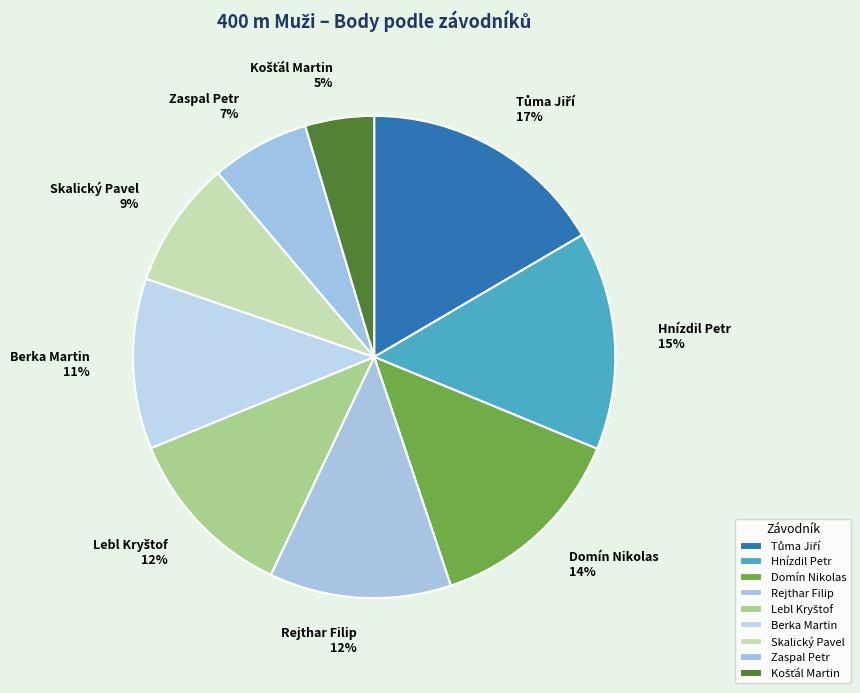

Approximately how many times larger is the value at Skalický Pavel compared to Zaspal Petr?

1.3